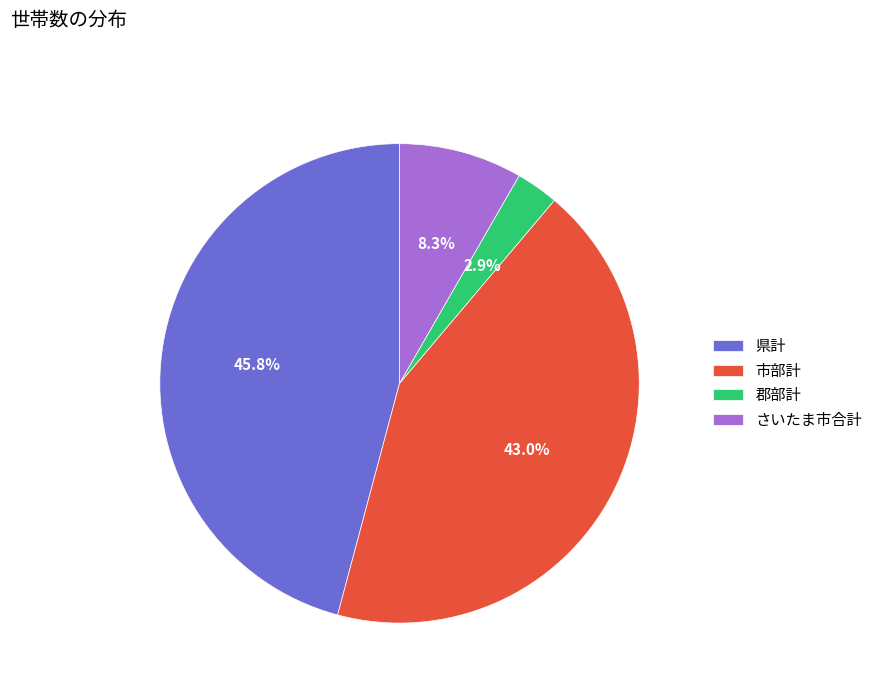

Rank the categories by value from lowest to highest.

郡部計, さいたま市合計, 市部計, 県計